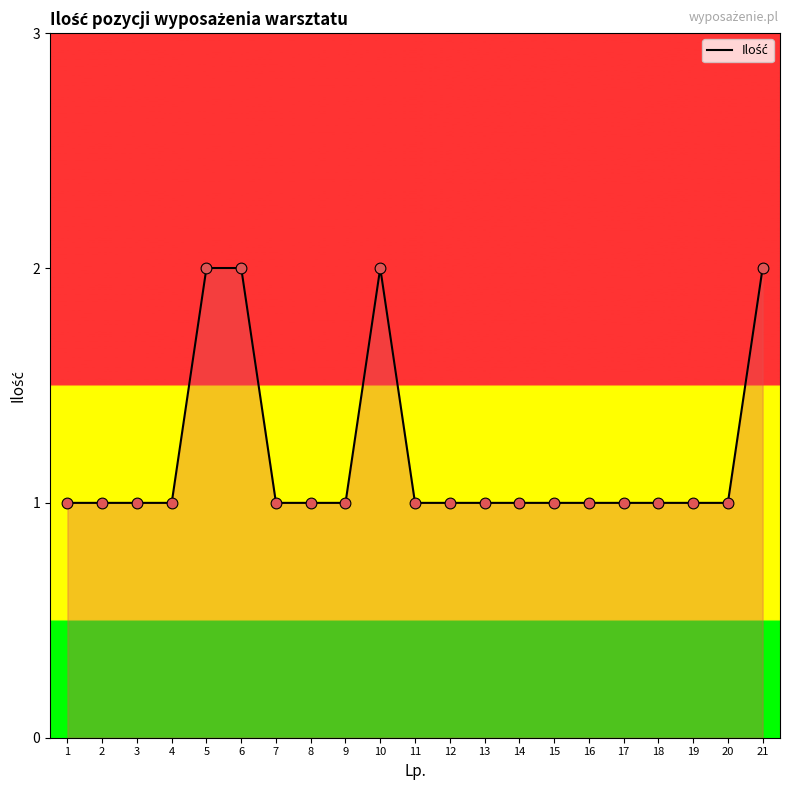

What is the change in value from 5 to 17?

-1